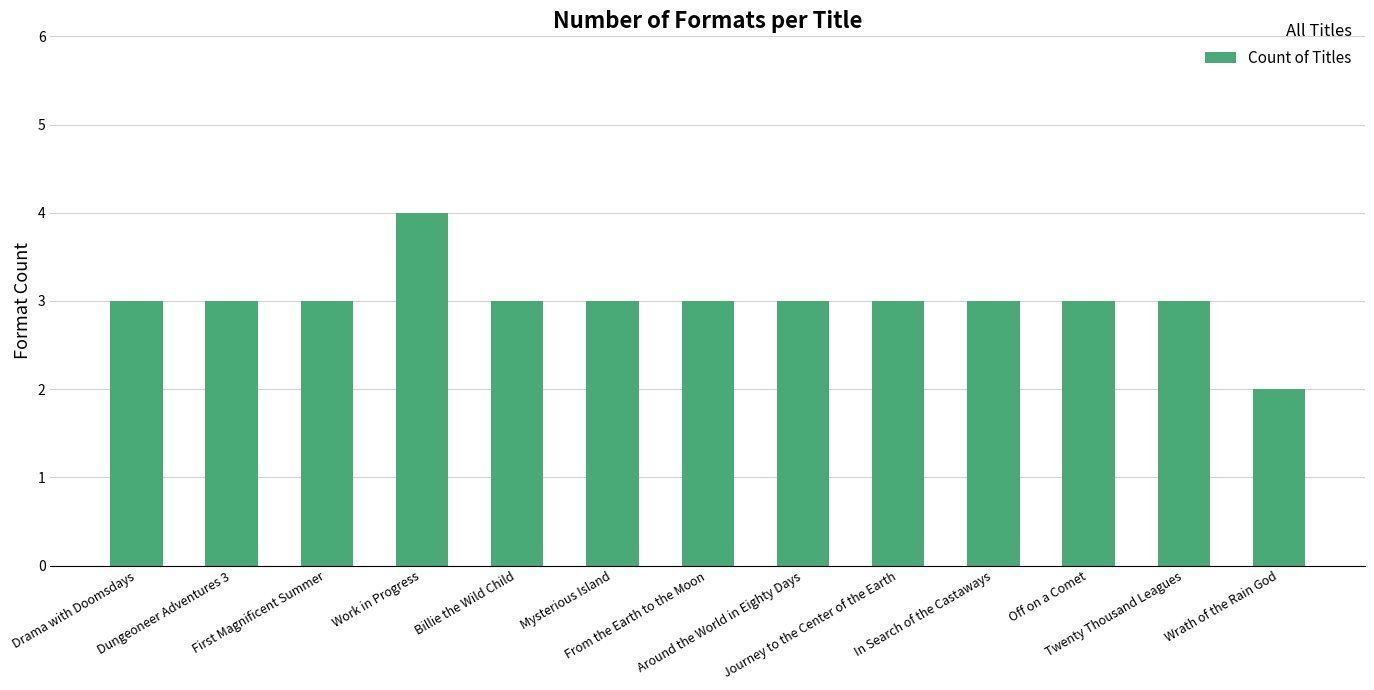

What is the minimum value shown in the chart?

2